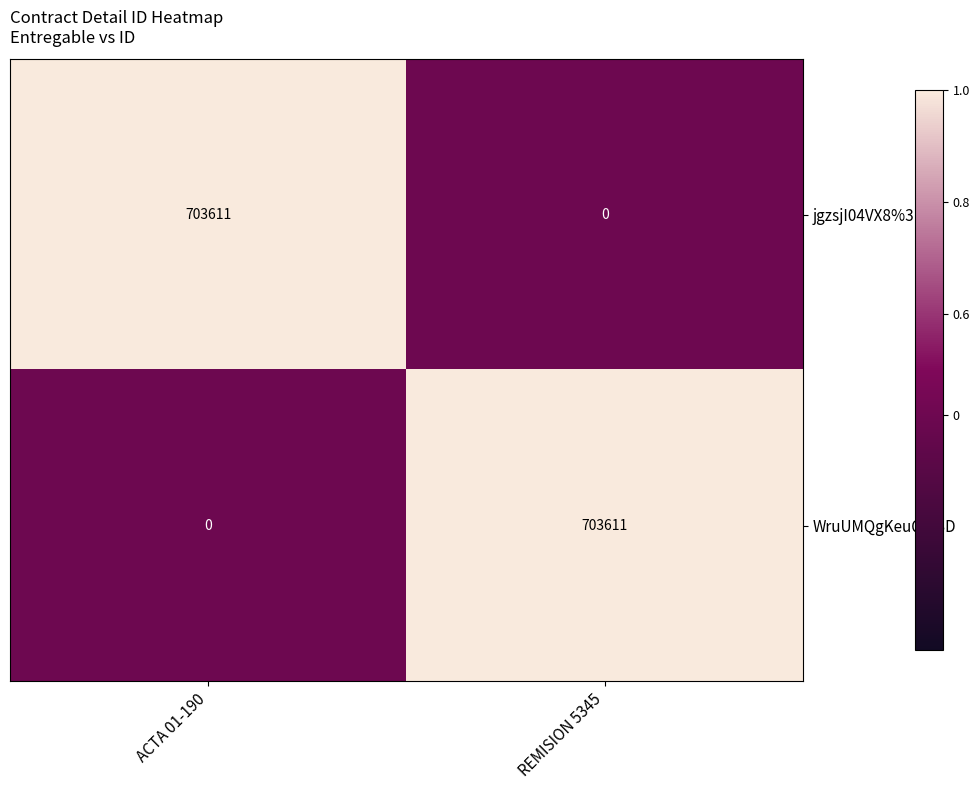

What is the sum of the WruUMQgKeuQ%3D values at REMISION 5345 and ACTA 01-190?

703611